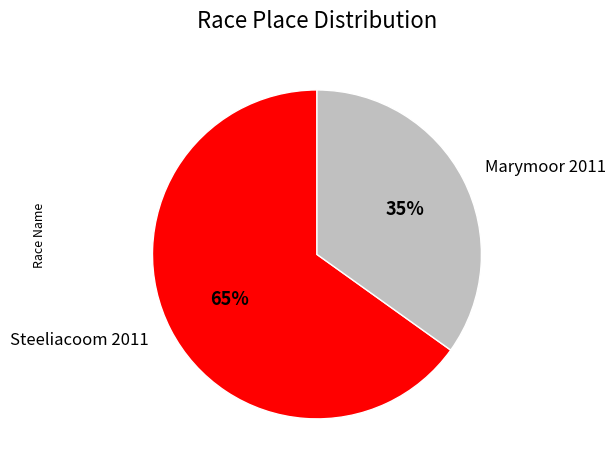

To the nearest percent, what is the combined percentage of Marymoor 2011 and Steeliacoom 2011?

100%